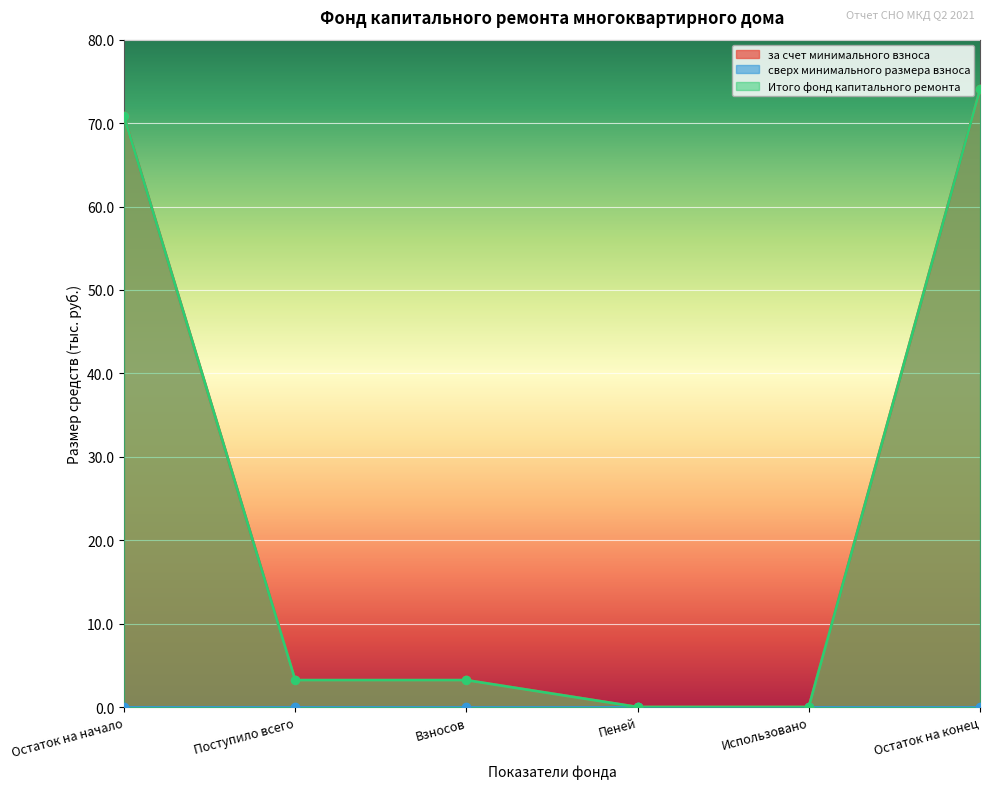

True or false: Итого фонд капитального ремонта and за счет минимального взноса cross at least once.

False